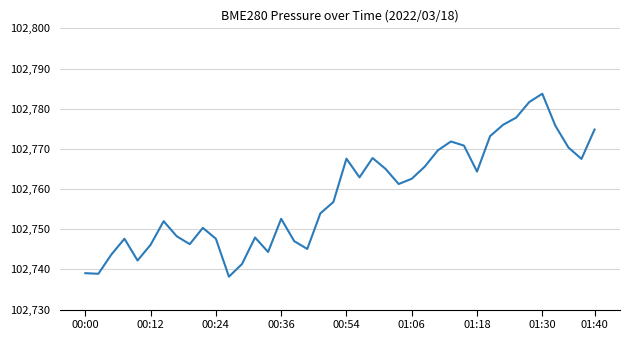

At which label does the data first exceed 102761?

00:54